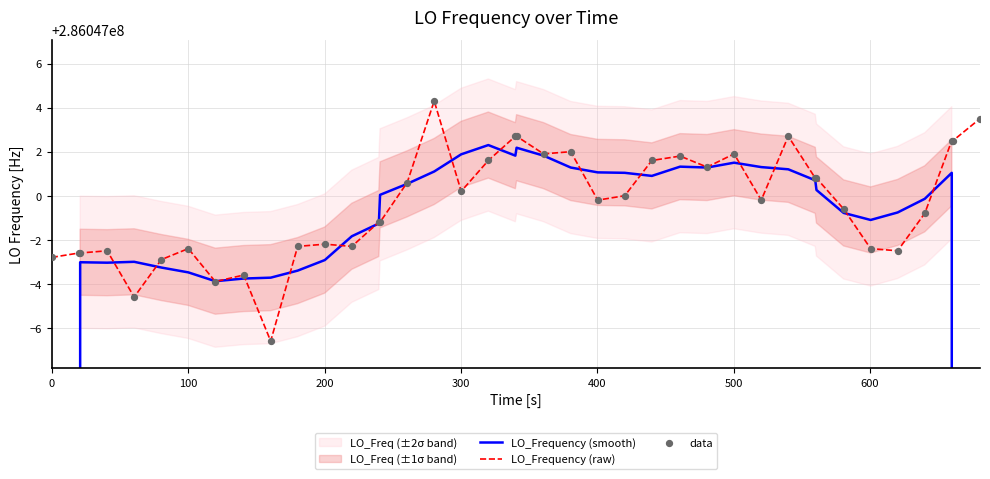

Which series has the largest total across all categories?

LO_Frequency (raw)